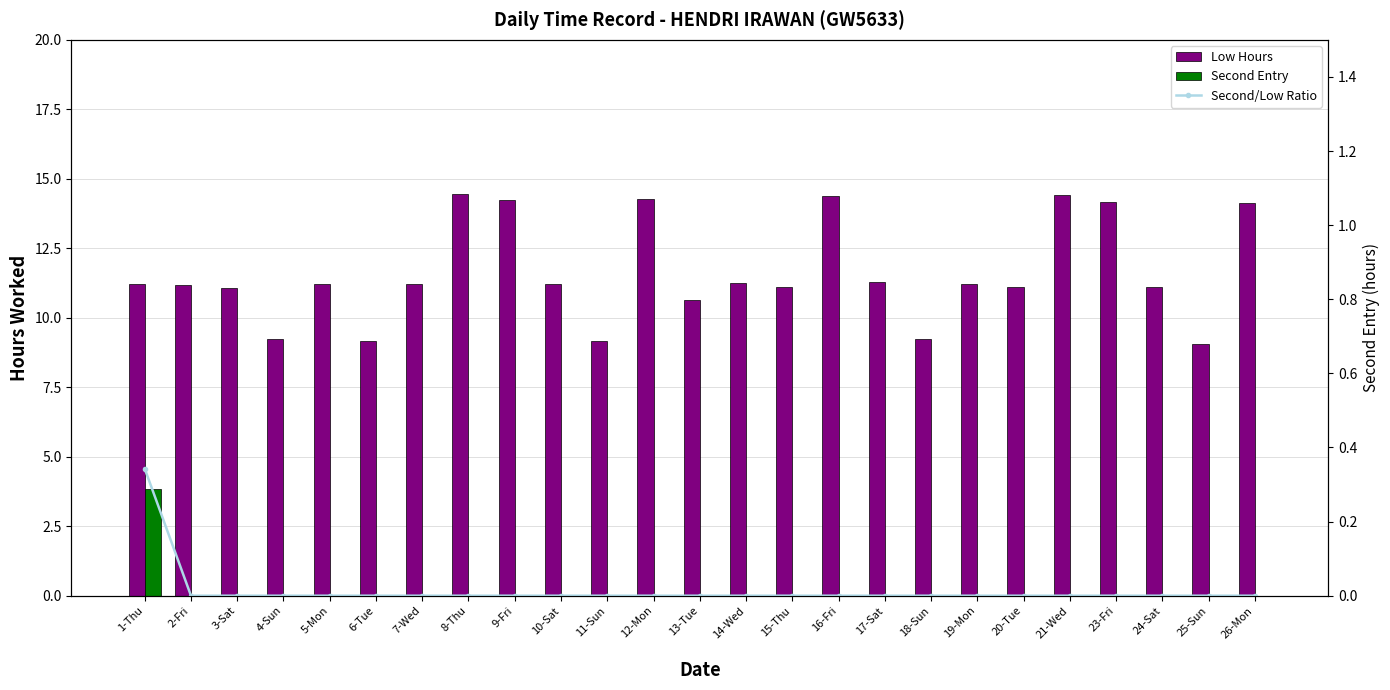

Reading left to right, transcribe all the data shown in this chart.

Low Hours: 11.2	11.2	11.1	9.2	11.2	9.2	11.2	14.5	14.2	11.2	9.2	14.3	10.6	11.2	11.1	14.4	11.3	9.2	11.2	11.1	14.4	14.2	11.1	9.1	14.1
Second Entry: 3.8	0.0	0.0	0.0	0.0	0.0	0.0	0.0	0.0	0.0	0.0	0.0	0.0	0.0	0.0	0.0	0.0	0.0	0.0	0.0	0.0	0.0	0.0	0.0	0.0
Second/Low Ratio: 0.3	0.0	0.0	0.0	0.0	0.0	0.0	0.0	0.0	0.0	0.0	0.0	0.0	0.0	0.0	0.0	0.0	0.0	0.0	0.0	0.0	0.0	0.0	0.0	0.0